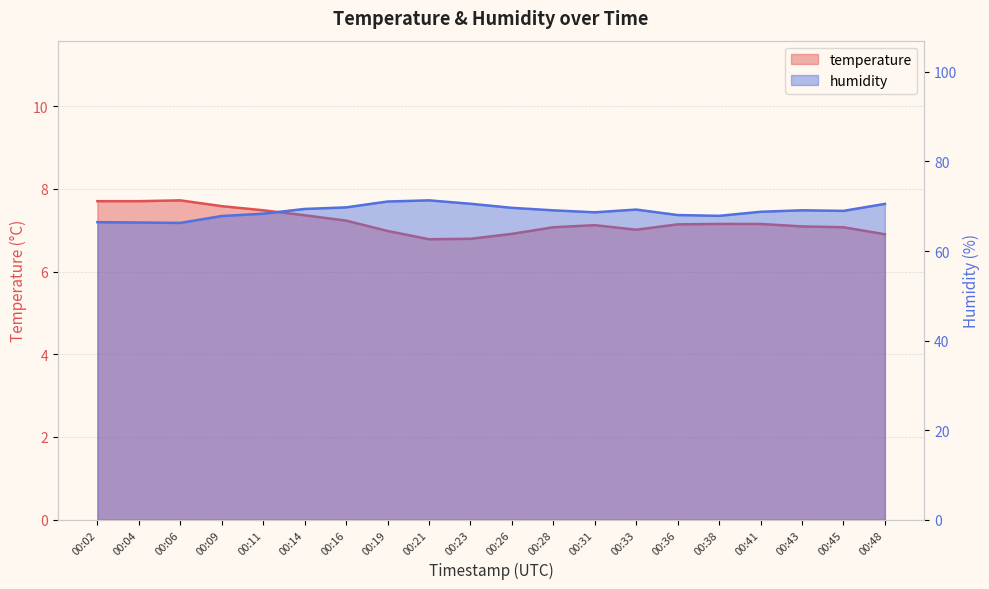

At how many categories does at least one series exceed 42?

20